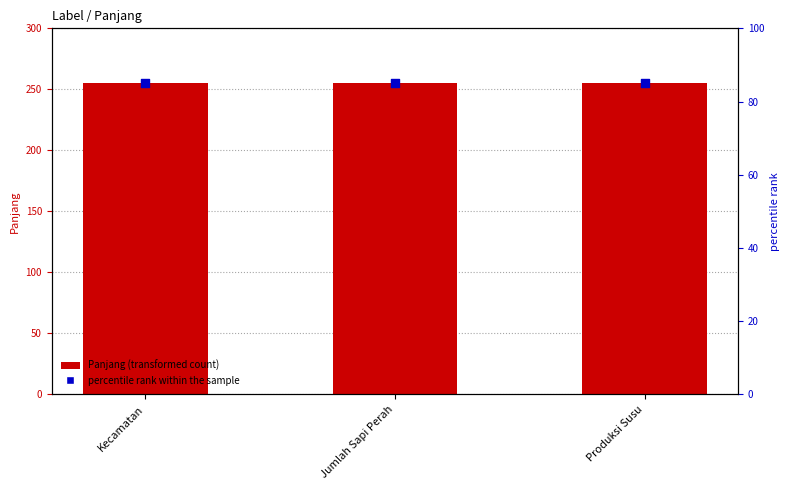

Which series has the largest total across all categories?

Panjang